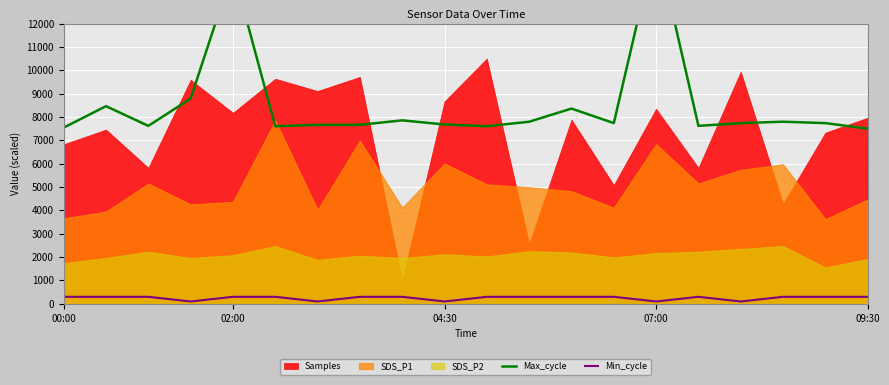

How many lines are shown in the chart?

2